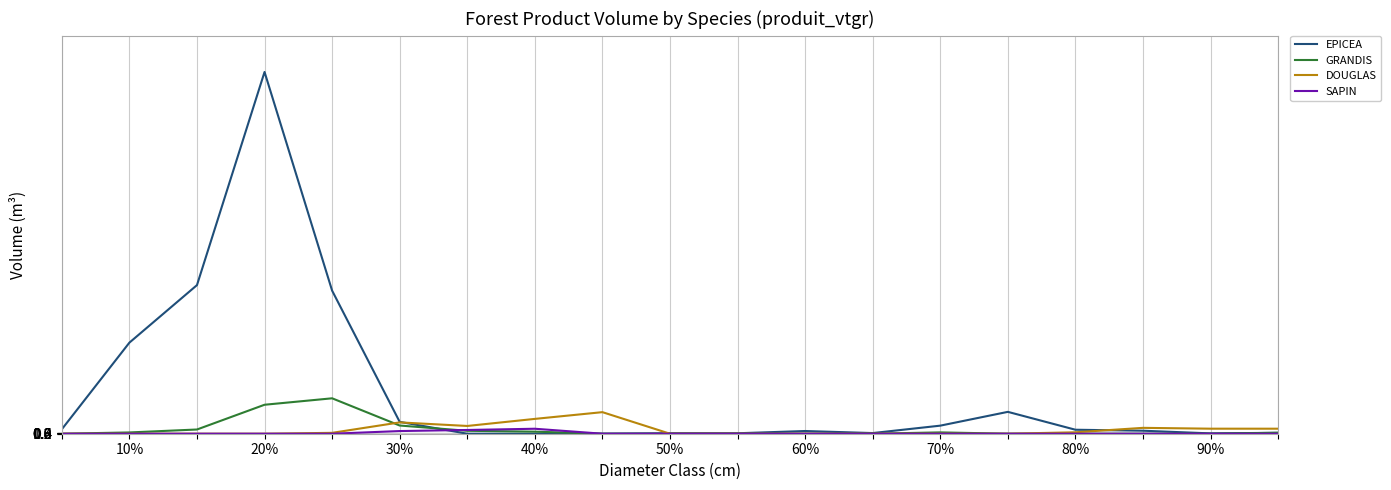

Which series has the largest total across all categories?

EPICEA